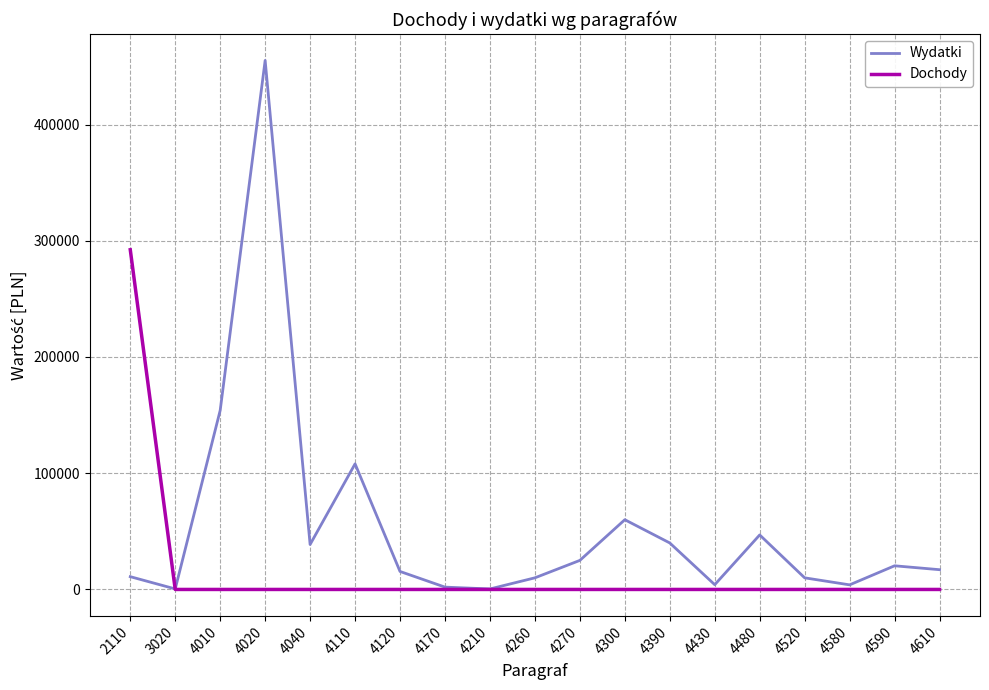

List the series in order of their overall mean, lowest first.

Dochody, Wydatki